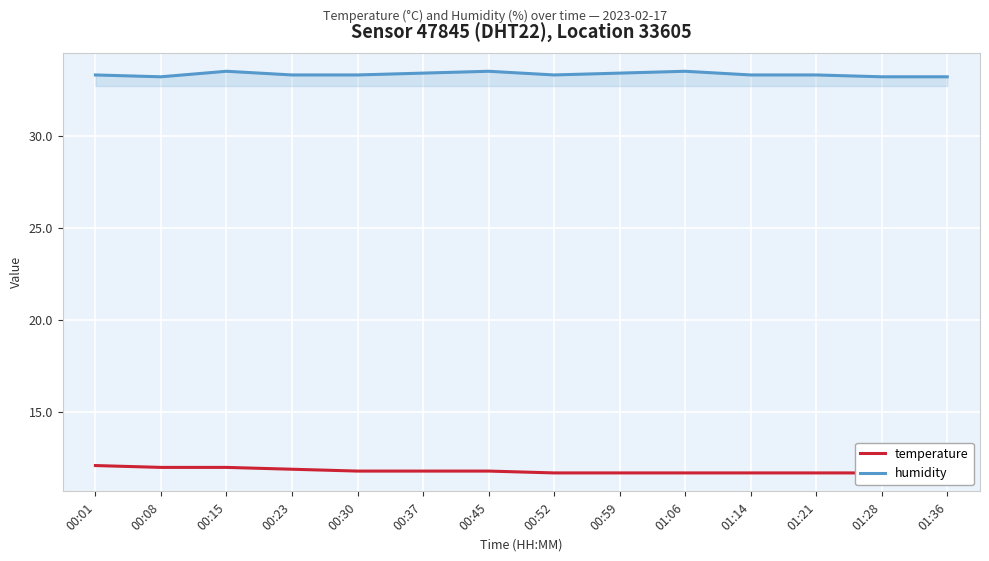

The temperature series shows 5.3 at 00:37. True or false?

False